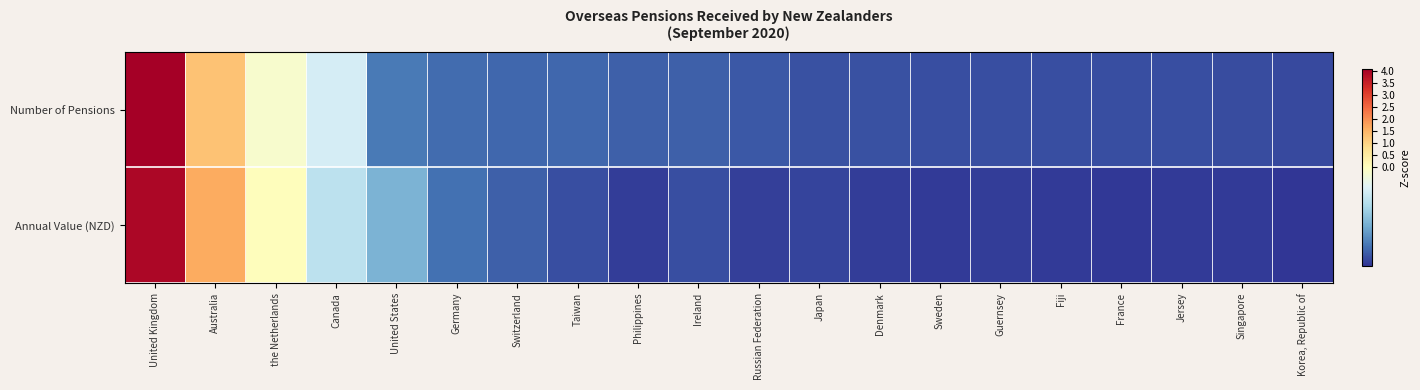

What is the total value across all series at Singapore?

-0.7